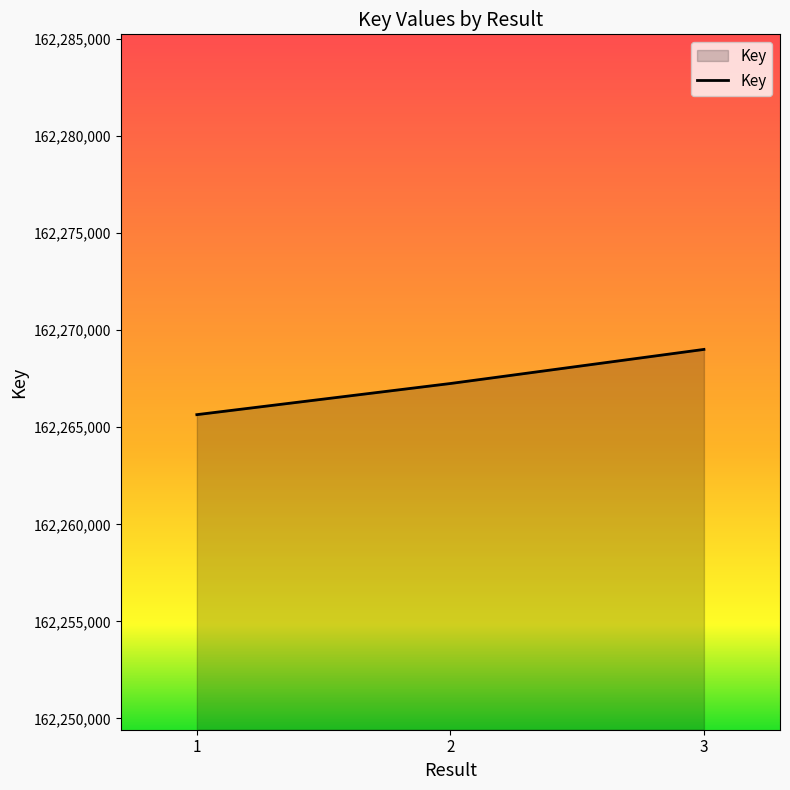

Which category has the lowest value across all series?

1